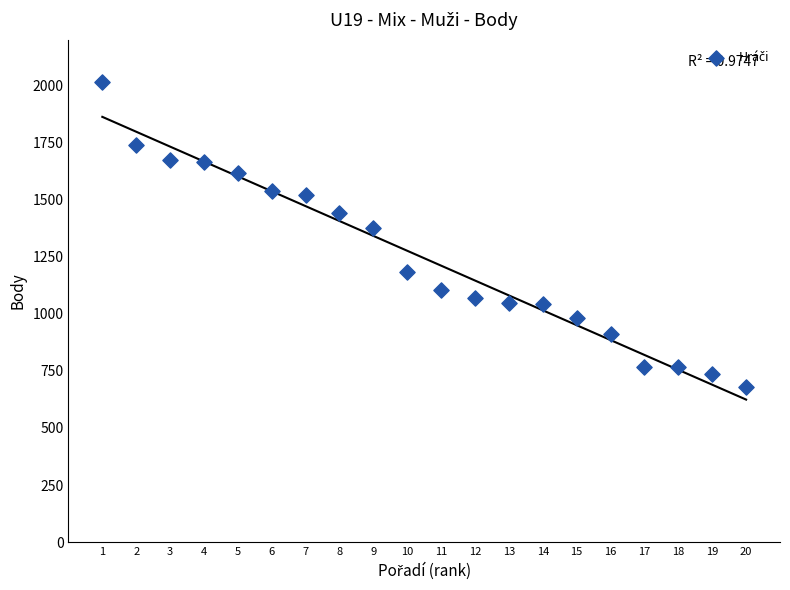

What Y value in the scatter plot is closest to 1348?

1376